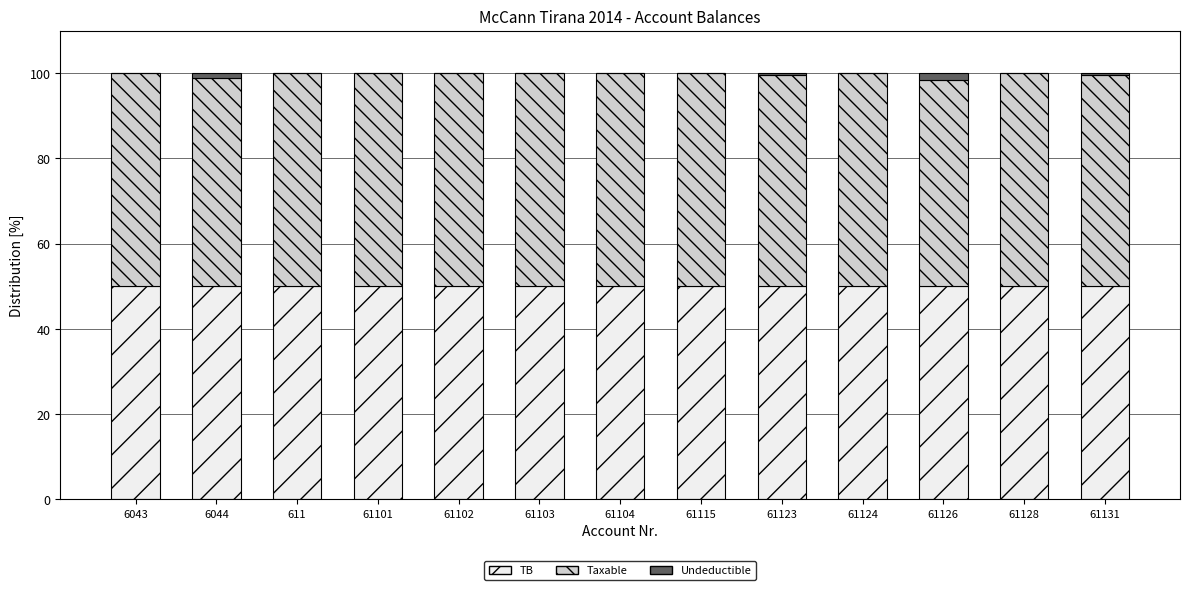

What is the total value across all series at 61104?

100.0